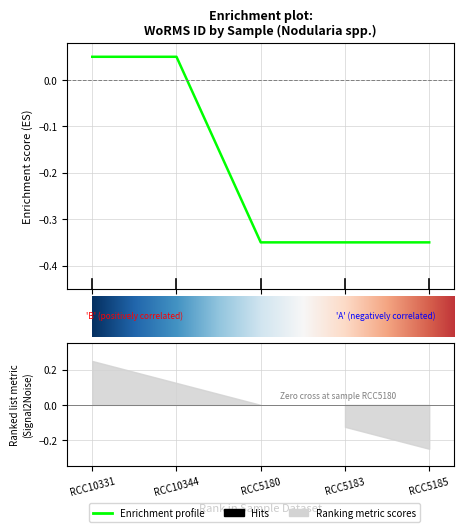

Is it true that the value at 4 is -0.3?

True